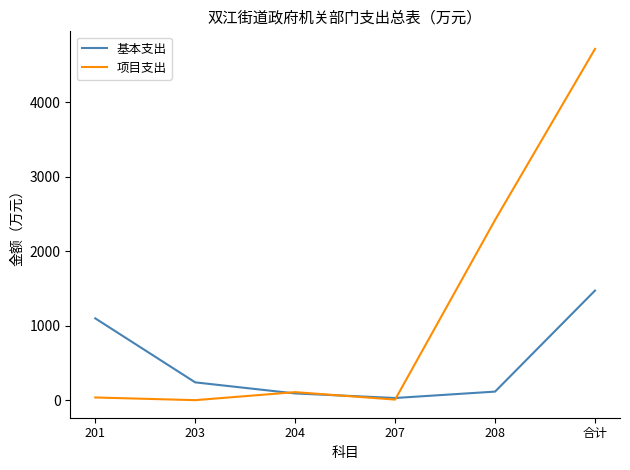

Which series changed the most between 203 and 208?

项目支出